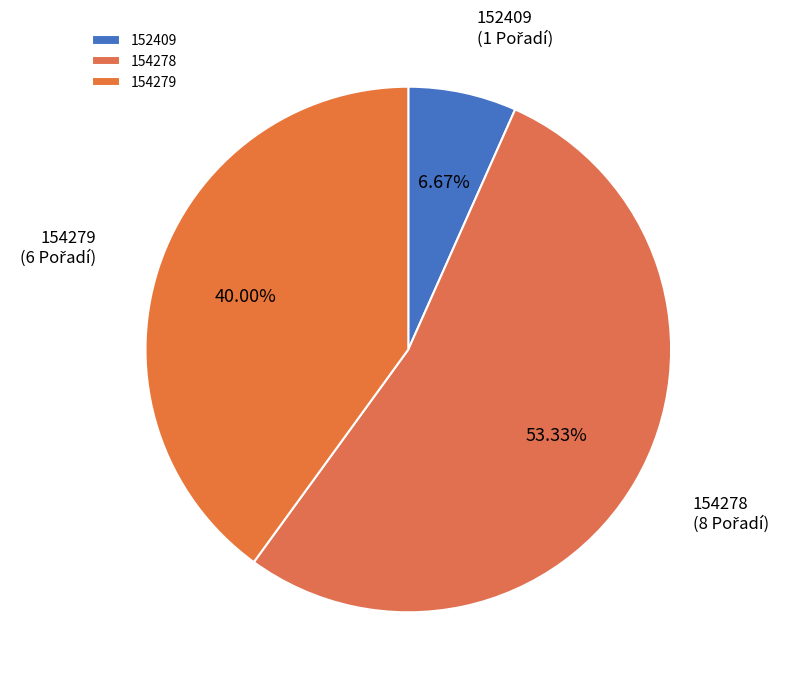

Which slice is the smallest?

152409